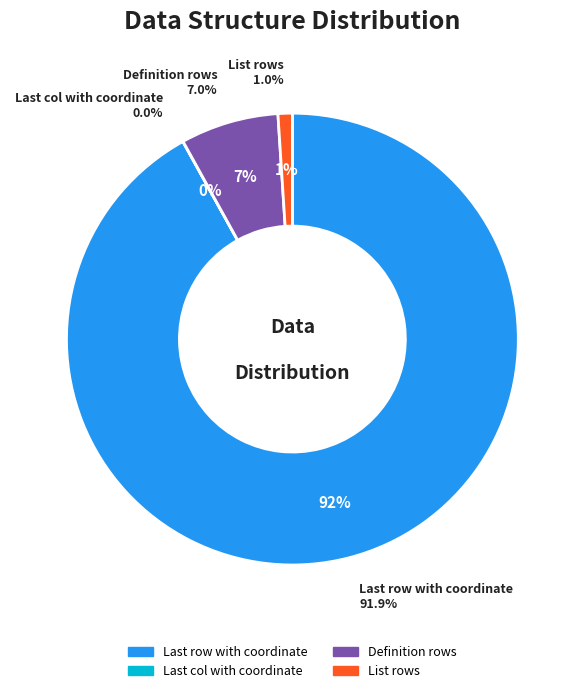

How much of the chart is everything except Definition rows?

93.0%